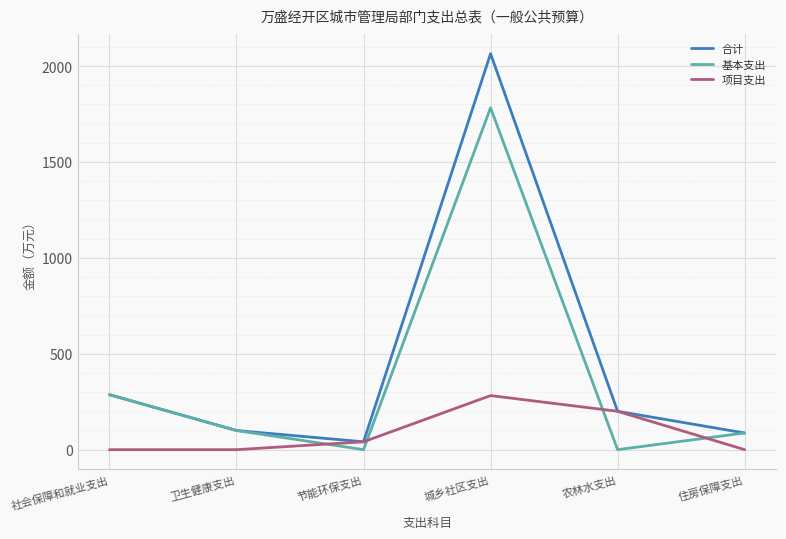

What is the difference between the maximum and minimum values in the 项目支出 series?

282.0